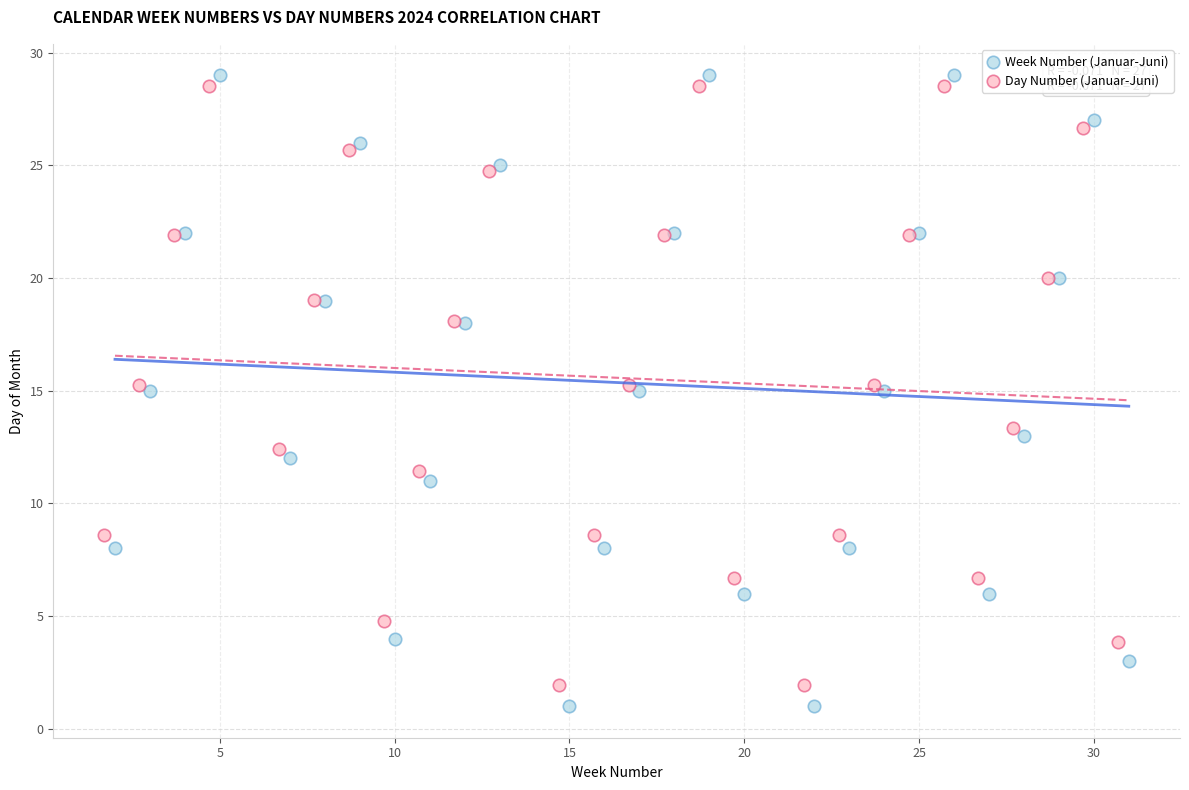

Which series has the widest spread of Y values?

Week Number (Januar-Juni)